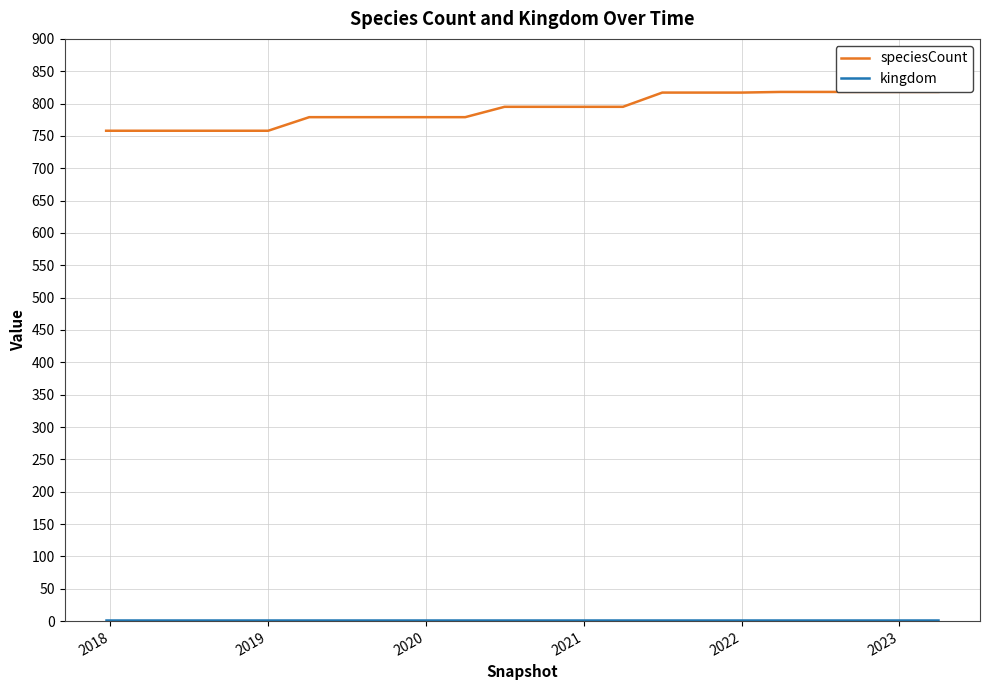

Which series has the widest spread of values?

speciesCount